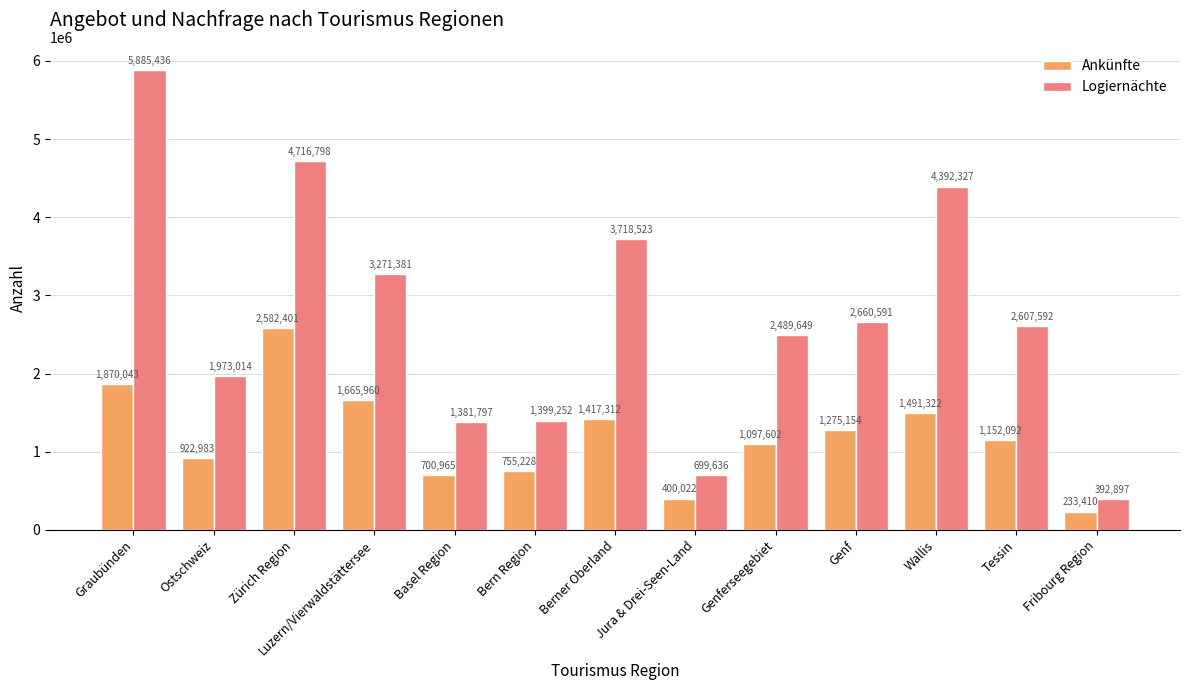

Rank the series by their average value, from highest to lowest.

Logiernächte, Ankünfte